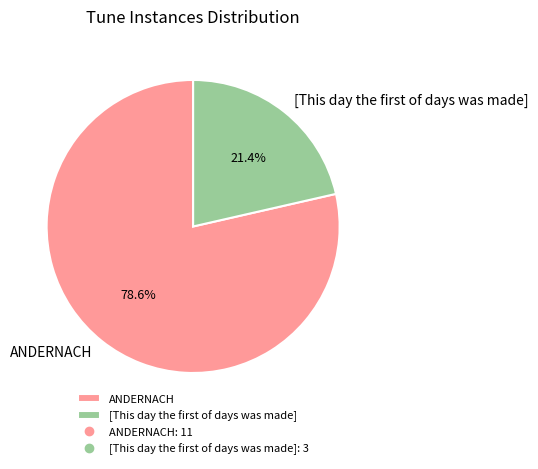

Is there a majority slice in this chart?

Yes